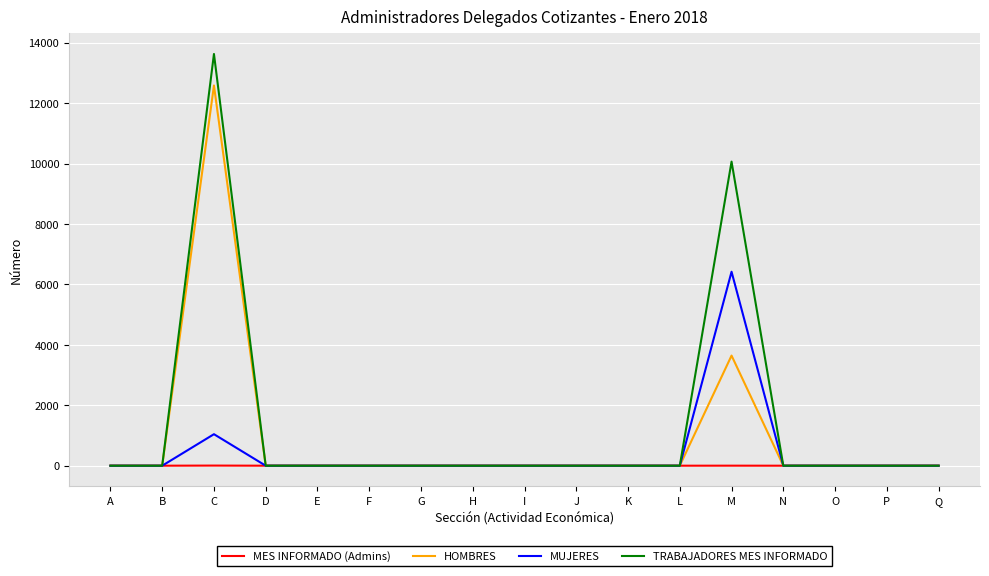

Which series has the largest total across all categories?

TRABAJADORES MES INFORMADO